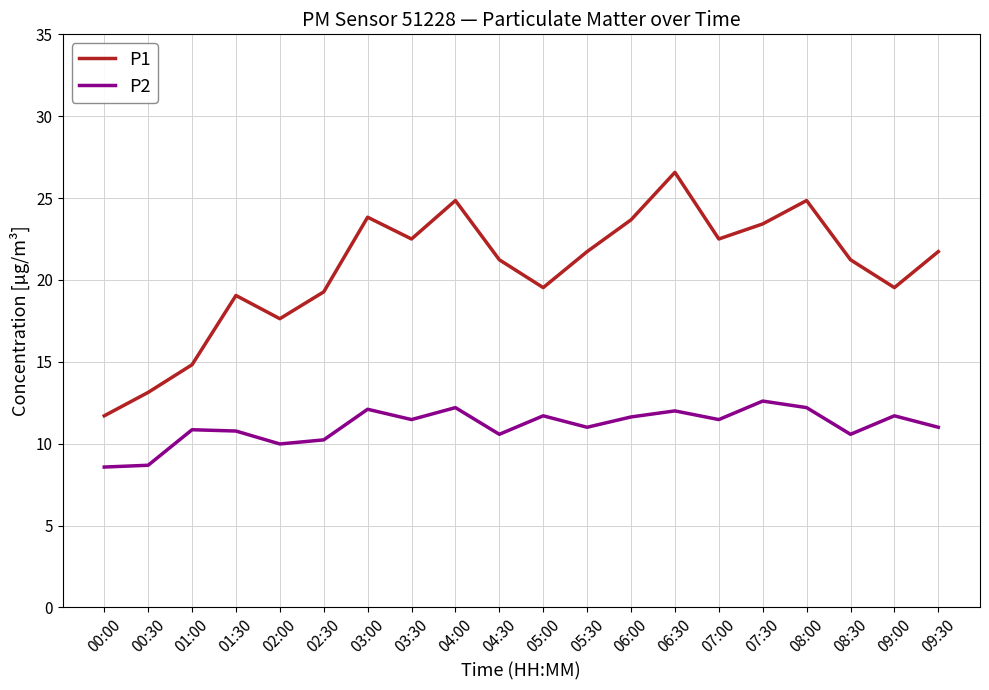

What is the greatest value displayed?

26.6